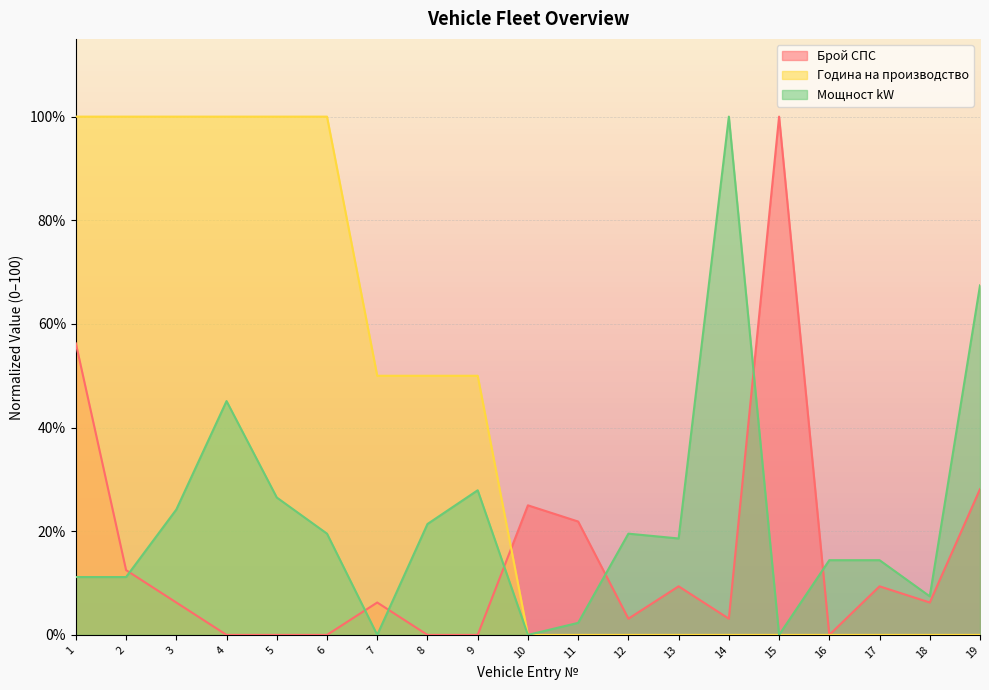

At how many categories does at least one series exceed 68?

8